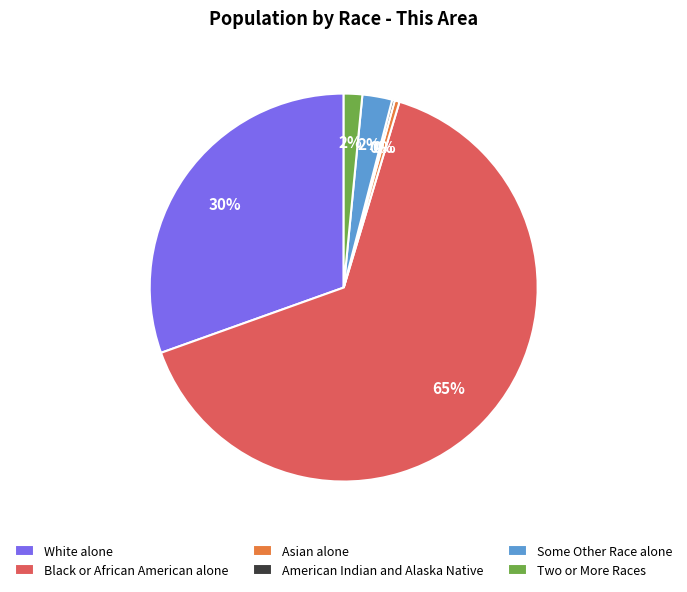

Do Black or African American alone and Two or More Races together represent more than half of the pie?

Yes